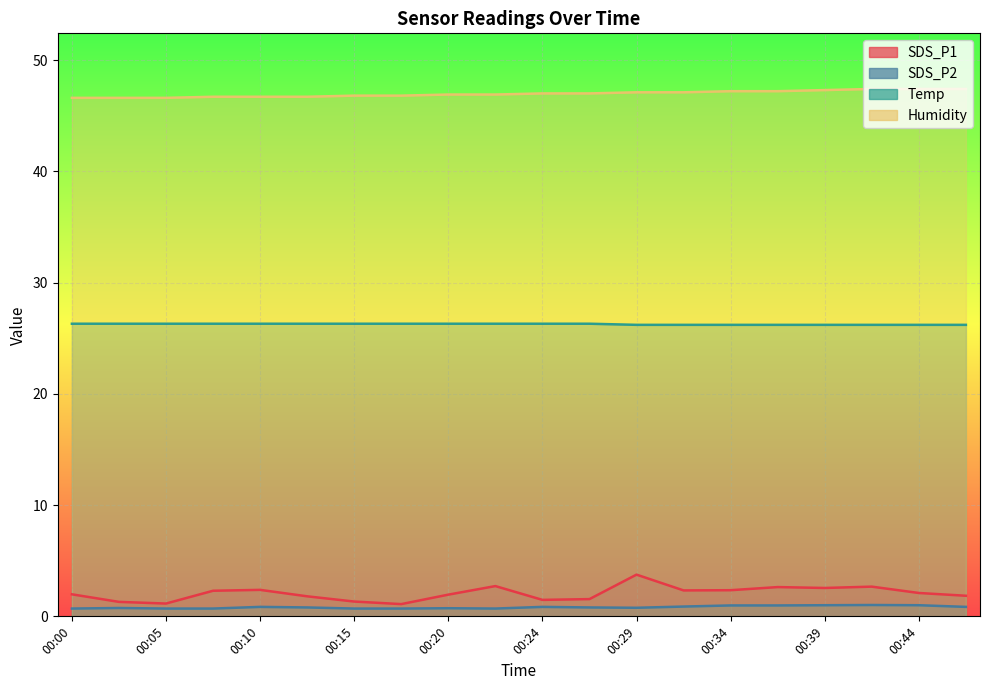

What is the difference between the highest and lowest values at 00:15?

46.1